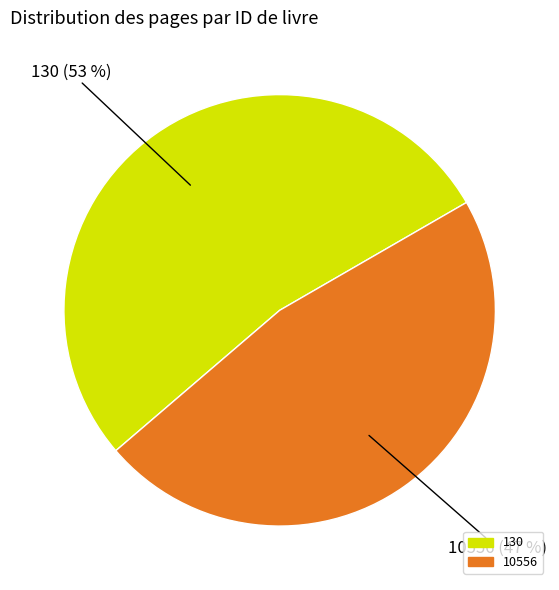

Which has a higher value, 10556 or 130?

130